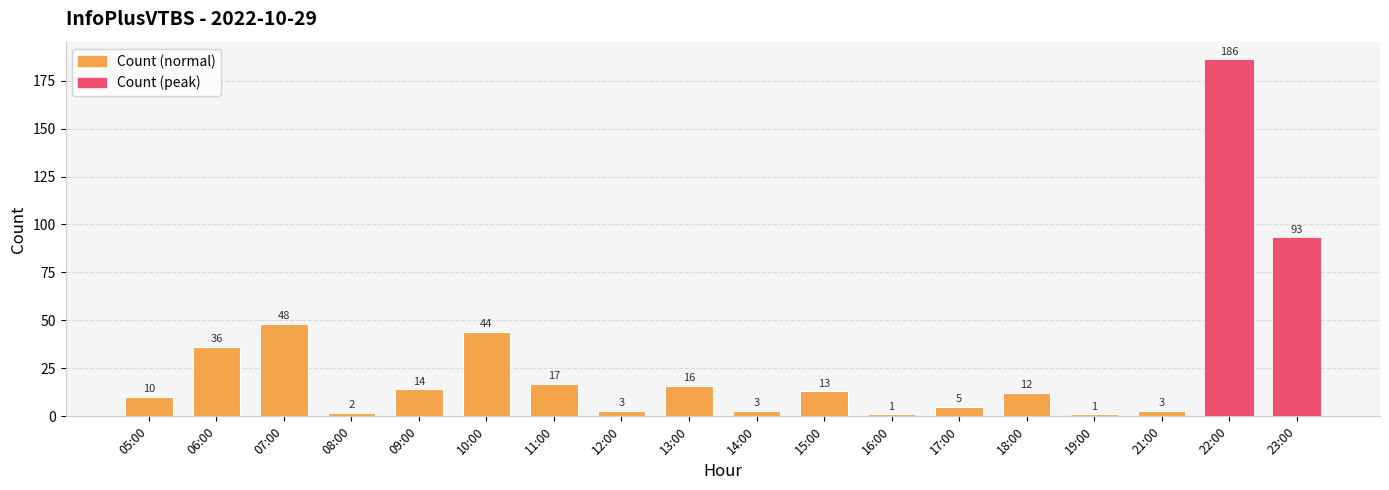

True or false: the data shows 5 at 17:00.

True